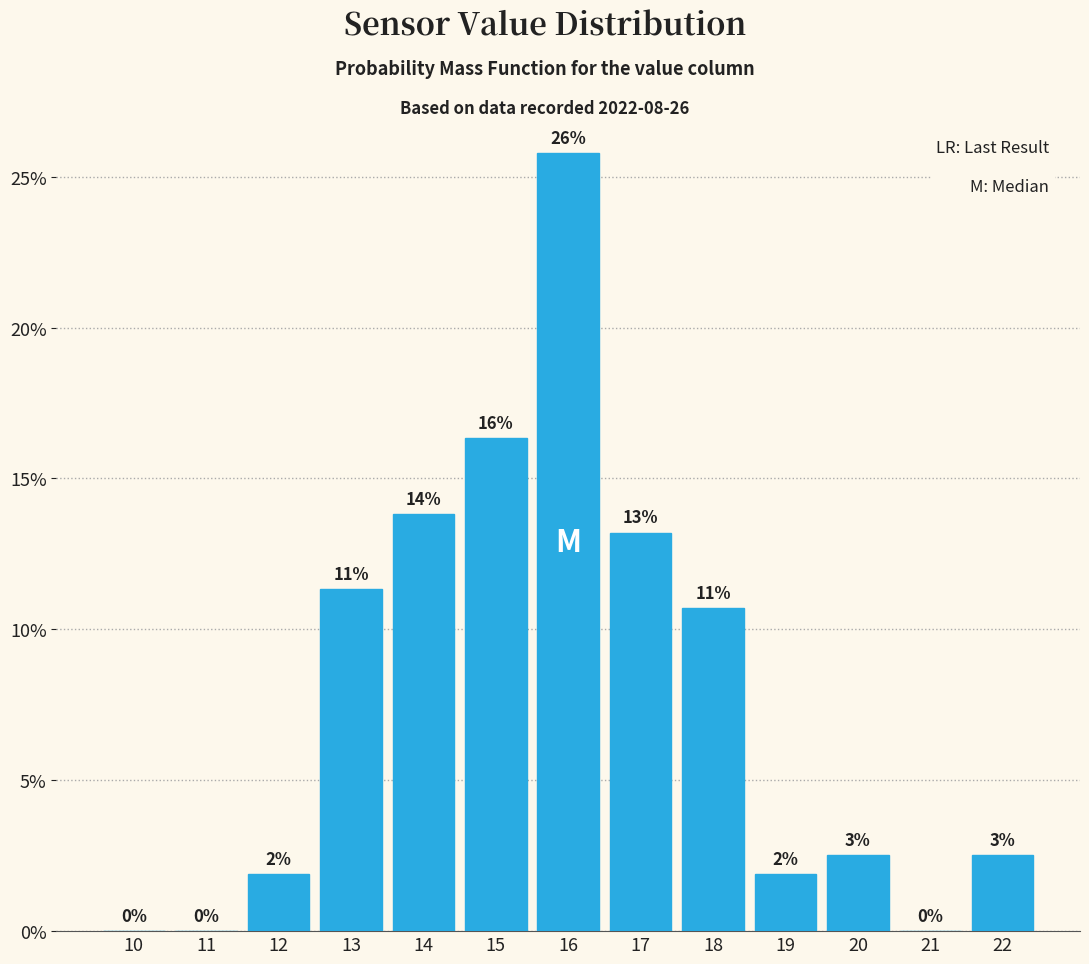

Are the bars horizontal?

No